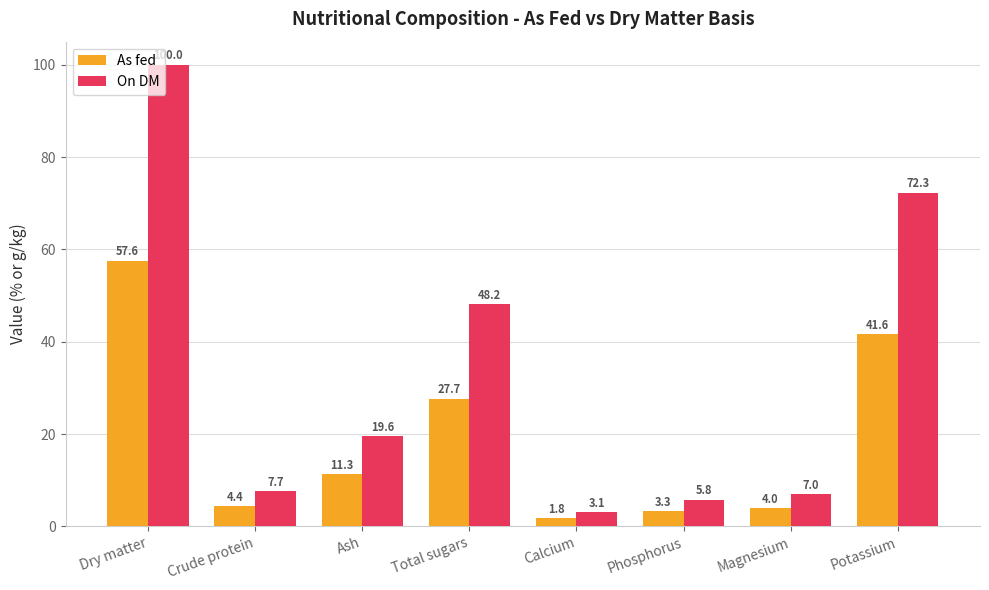

At how many categories does at least one series exceed 60?

2